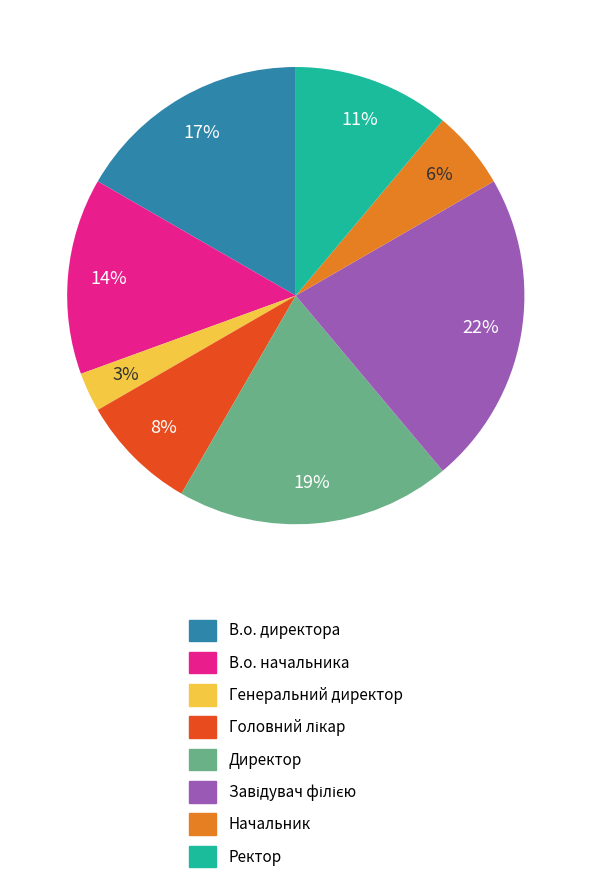

Is it true that В.о. директора is 17% of the pie?

True